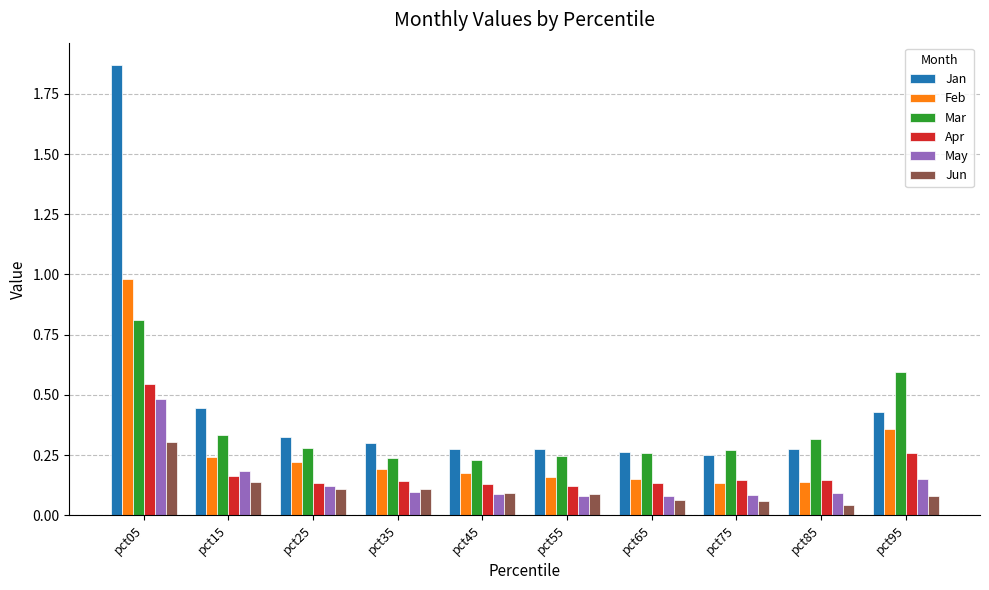

The Mar series shows 0.1 at pct65. True or false?

False